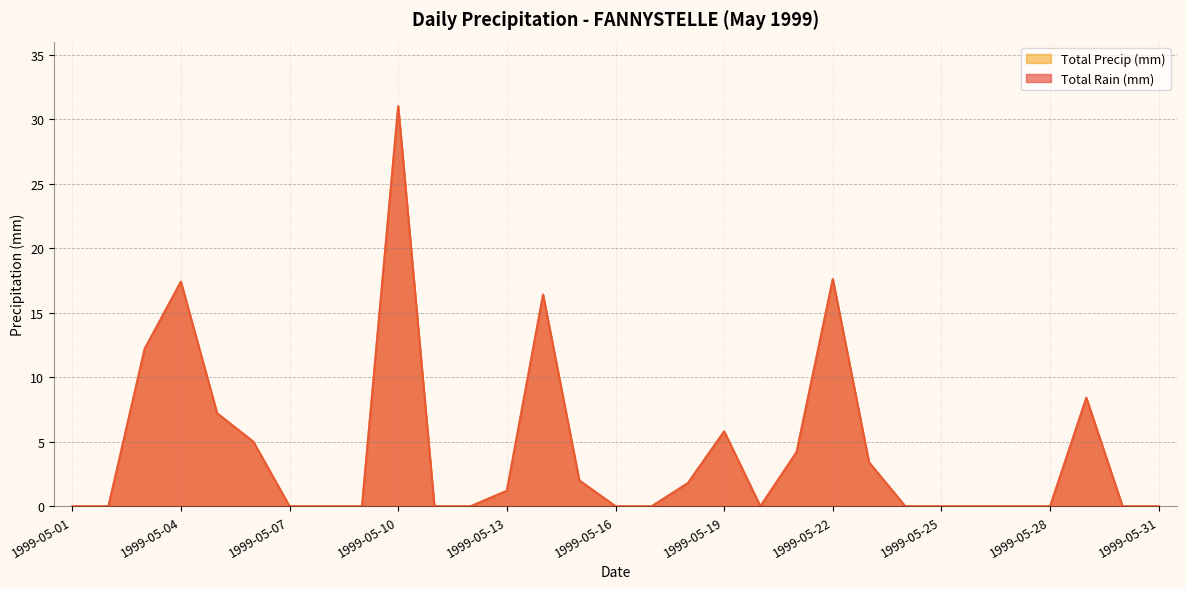

Reading left to right, what are all the values shown in this chart?

Total Rain (mm): 0.0	0.0	12.2	17.4	7.2	5.0	0.0	0.0	0.0	31.0	0.0	0.0	1.2	16.4	2.0	0.0	0.0	1.8	5.8	0.0	4.2	17.6	3.4	0.0	0.0	0.0	0.0	0.0	8.4	0.0	0.0
Total Precip (mm): 0.0	0.0	12.2	17.4	7.2	5.0	0.0	0.0	0.0	31.0	0.0	0.0	1.2	16.4	2.0	0.0	0.0	1.8	5.8	0.0	4.2	17.6	3.4	0.0	0.0	0.0	0.0	0.0	8.4	0.0	0.0